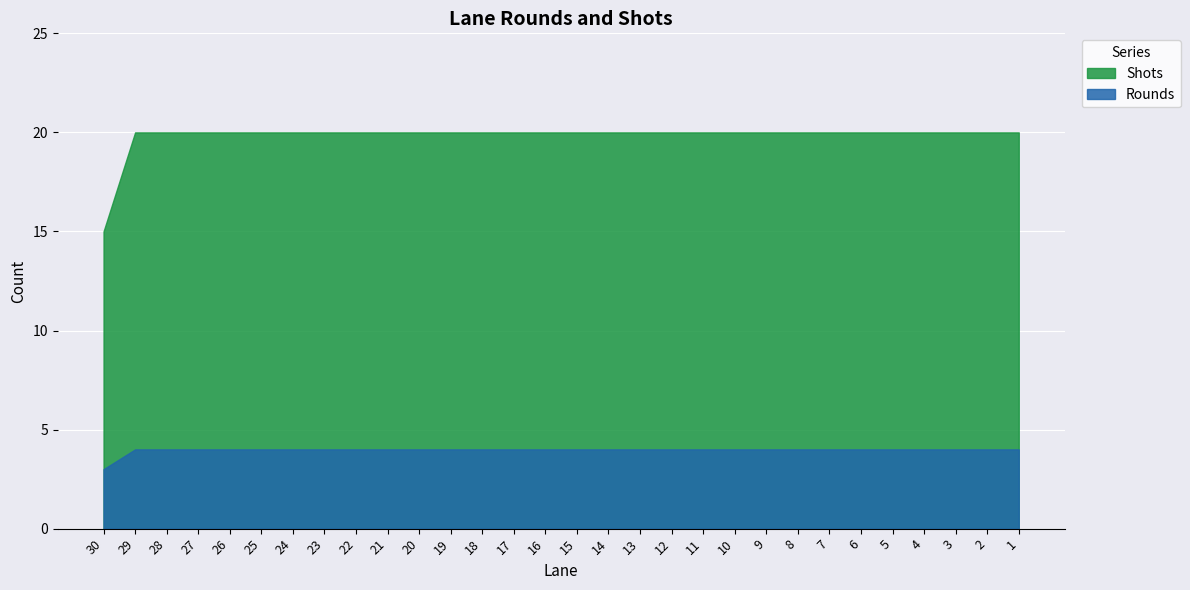

Count the number of data series in this chart.

2